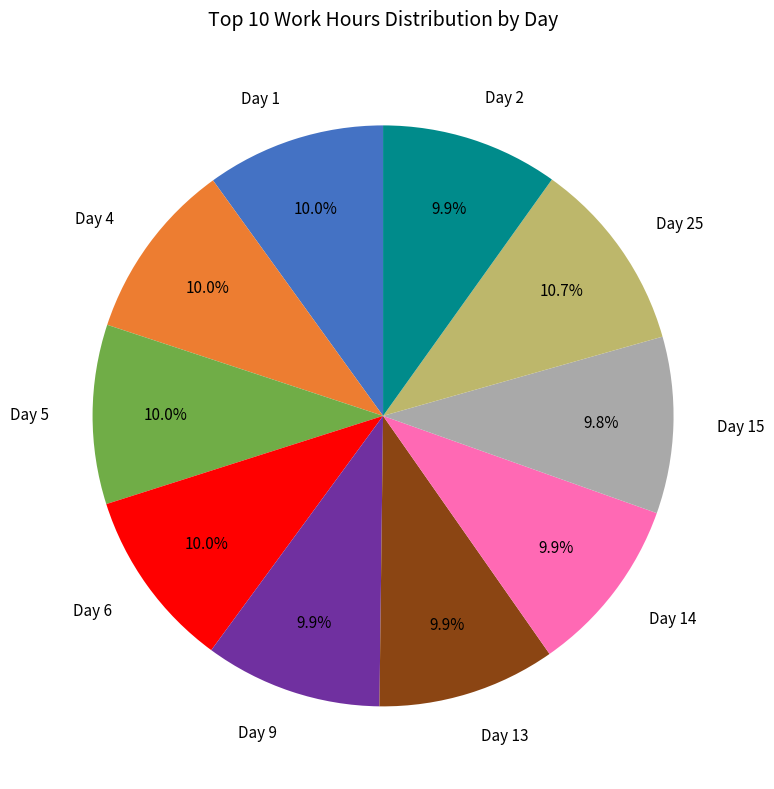

Combined, do Day 6 and Day 14 account for over 50%?

No